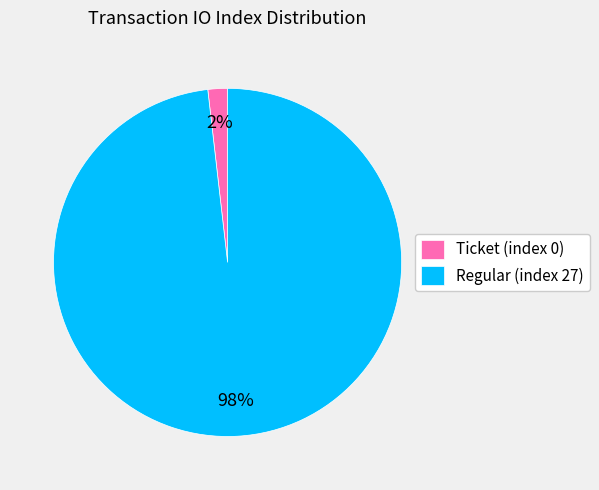

To the nearest percent, what percentage of the pie is Regular (index 27)?

98%